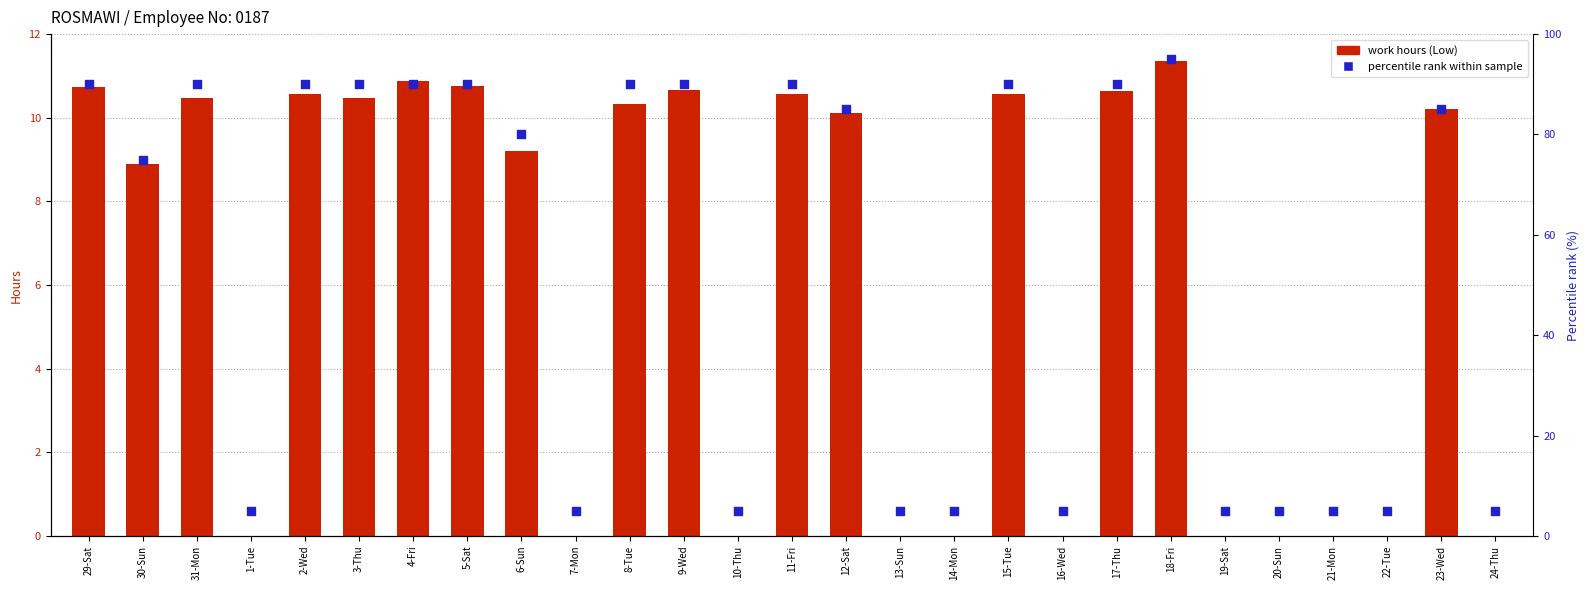

At how many categories does at least one series exceed 33?

16